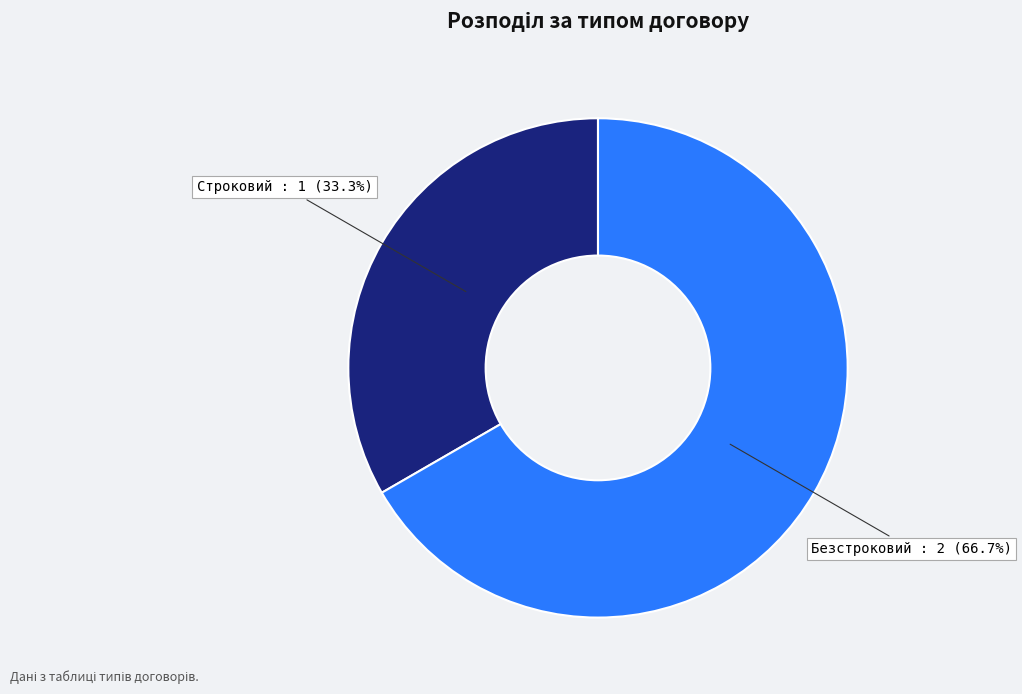

To the nearest percent, what is the difference between the largest and smallest slice percentages?

33%